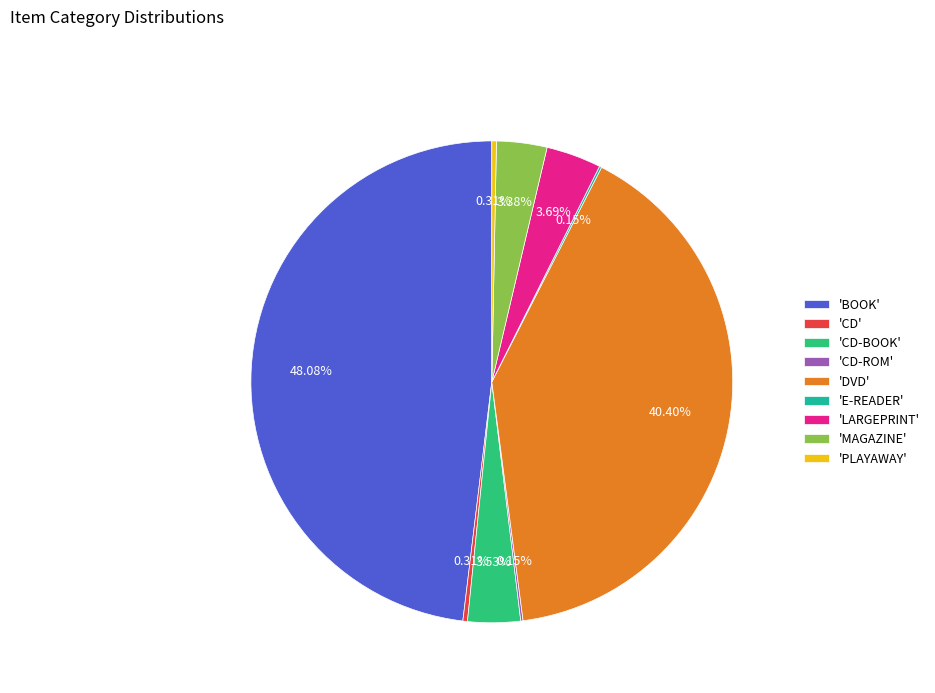

Does any single category account for the majority?

No